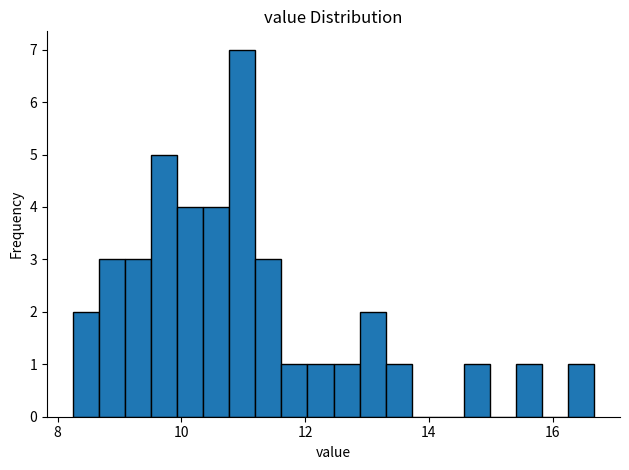

Read against the x-axis, roughly where is the centre of the tallest bar?

11.0